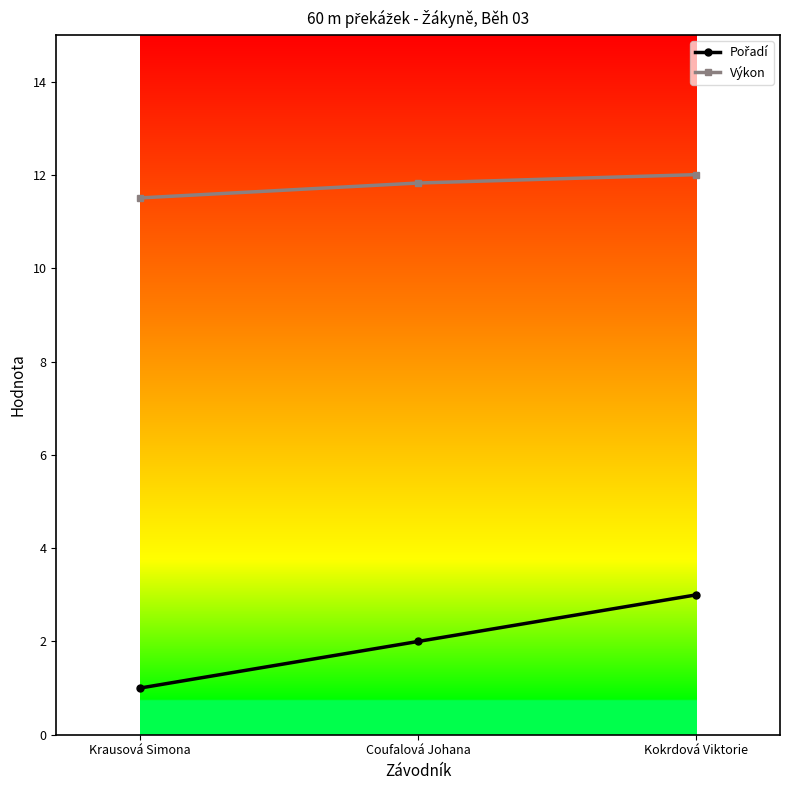

Where is Výkon nearest to the value 11?

Krausová Simona